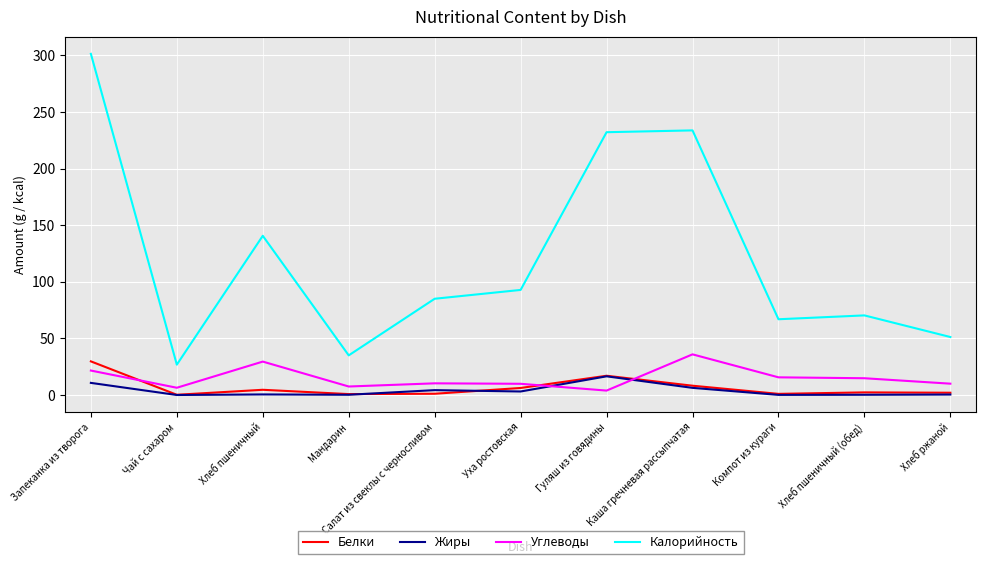

What is the sum of all Калорийность values?

1335.7